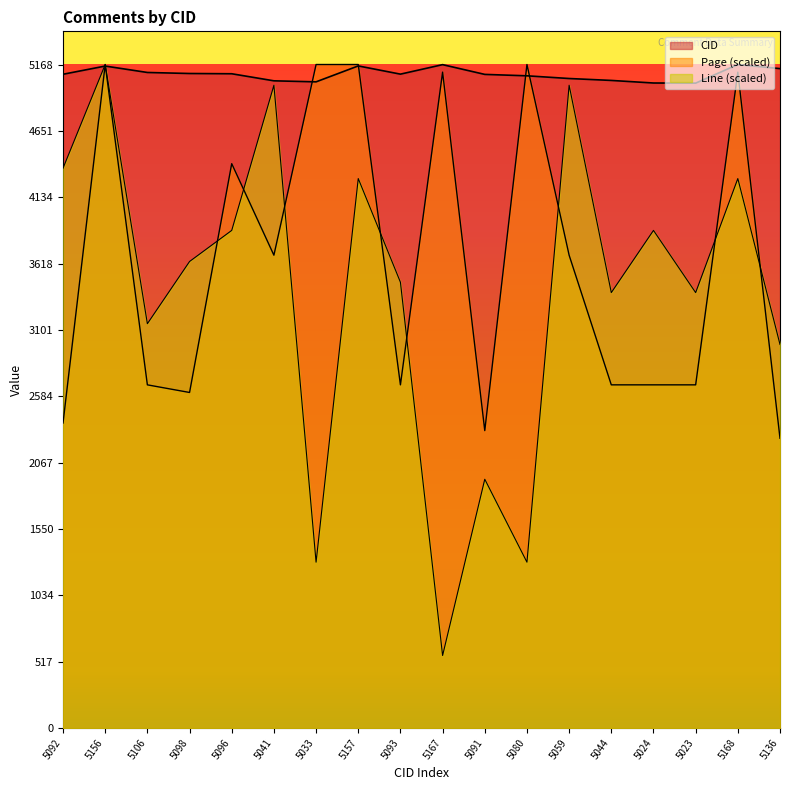

What are all the series names shown in the legend?

CID, Page, Line